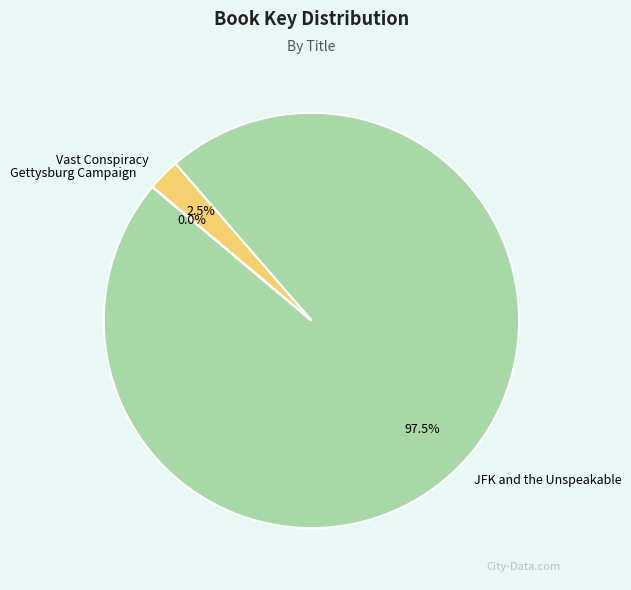

Which slice is the largest?

JFK and the Unspeakable